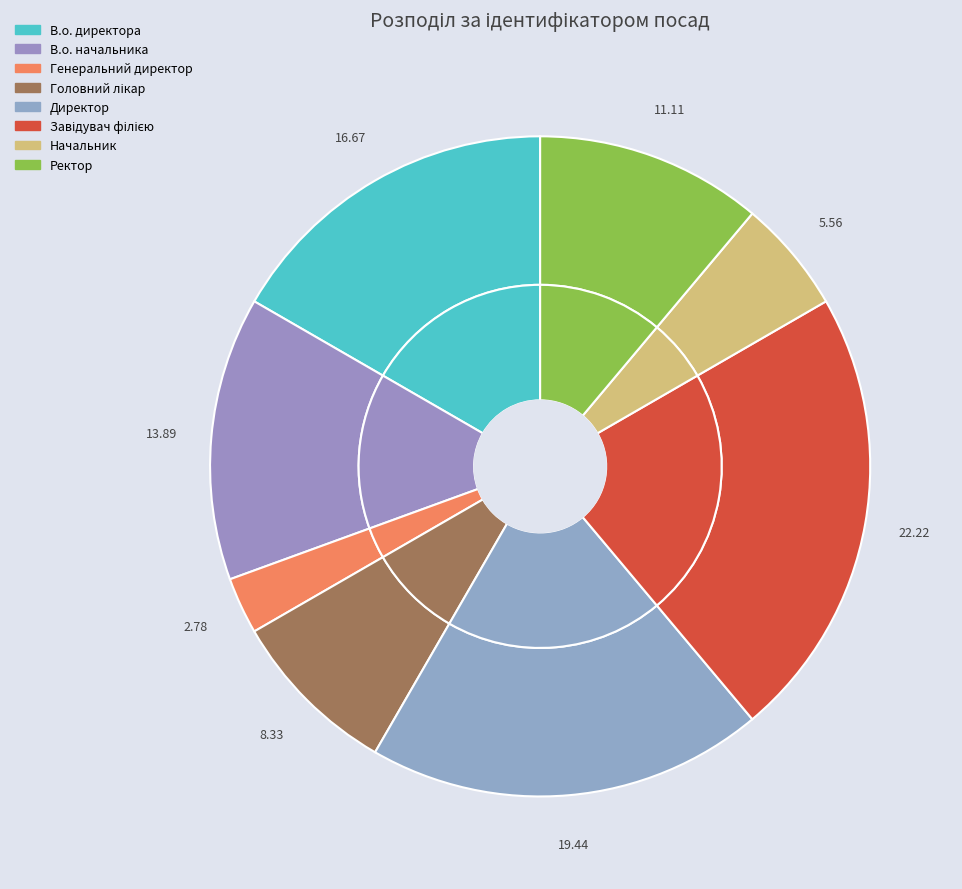

Count the number of slices in the pie.

8